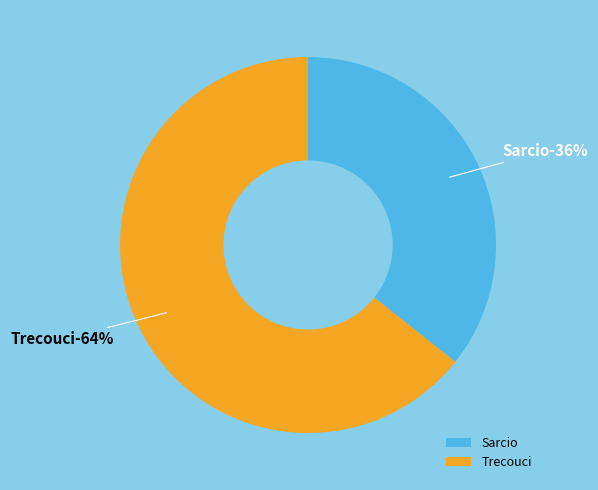

How many slices are in this pie chart?

2